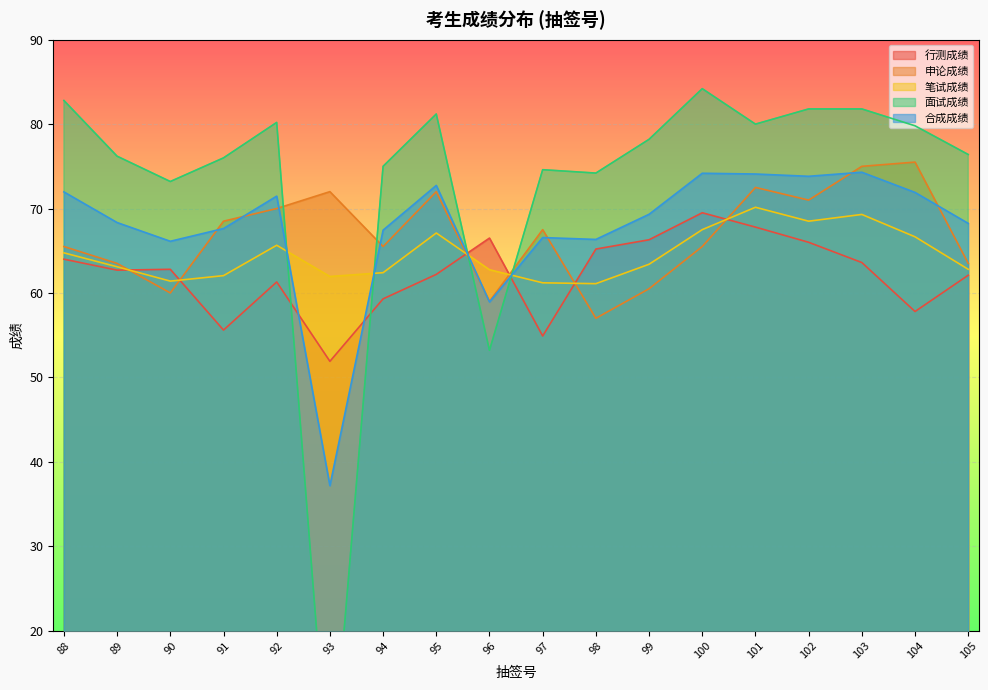

What is the sum of the 申论成绩 values at 92 and 97?

137.5